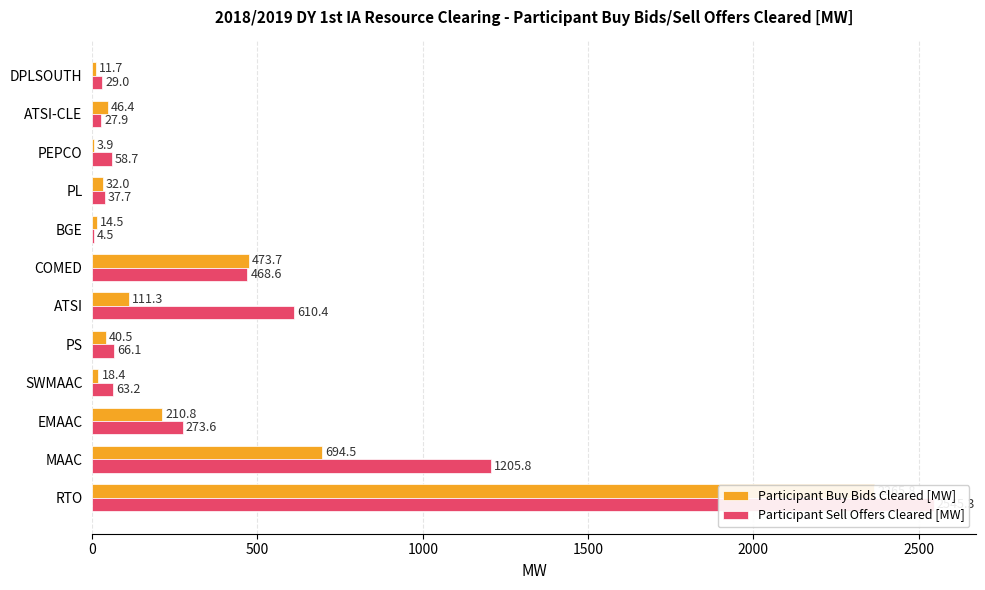

Between 500 and 2000, which series saw the biggest shift?

Participant Sell Offers Cleared [MW]